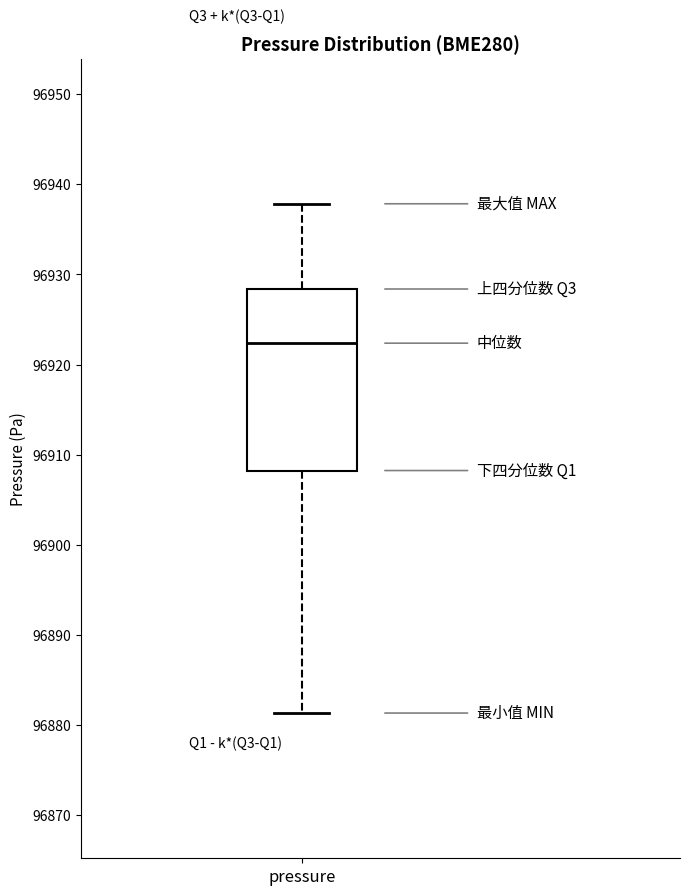

Transcribe this box plot: give where the median line is, the range the box spans, and where the two whiskers end, as read against the y-axis. The values are not printed on the chart, so give them approximately, as read against the axis.

median 96922, box 96908 to 96928, whiskers 96881 to 96938